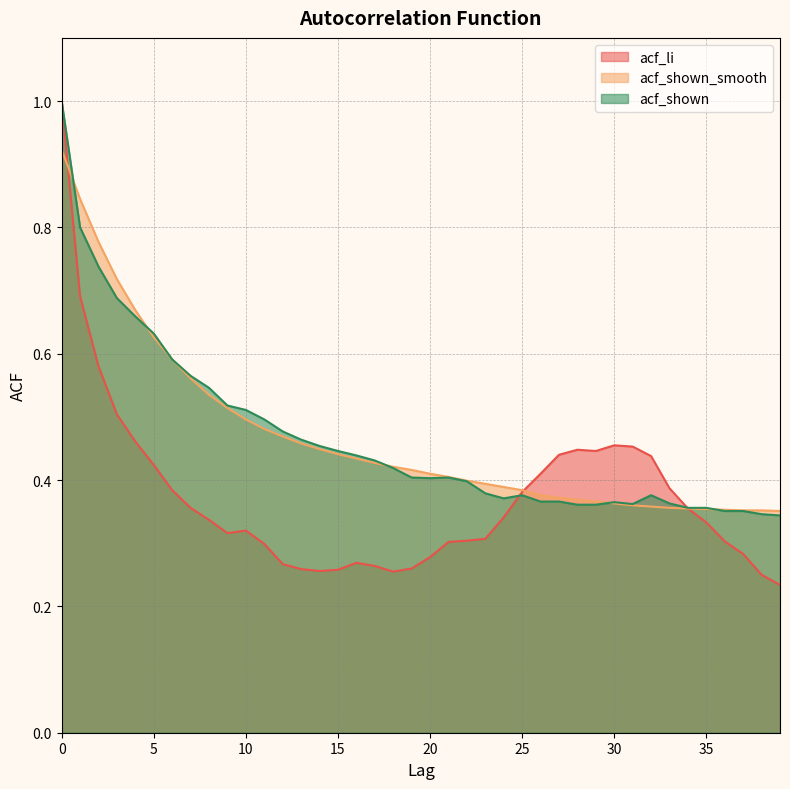

Which series has the largest total across all categories?

acf_shown_smooth